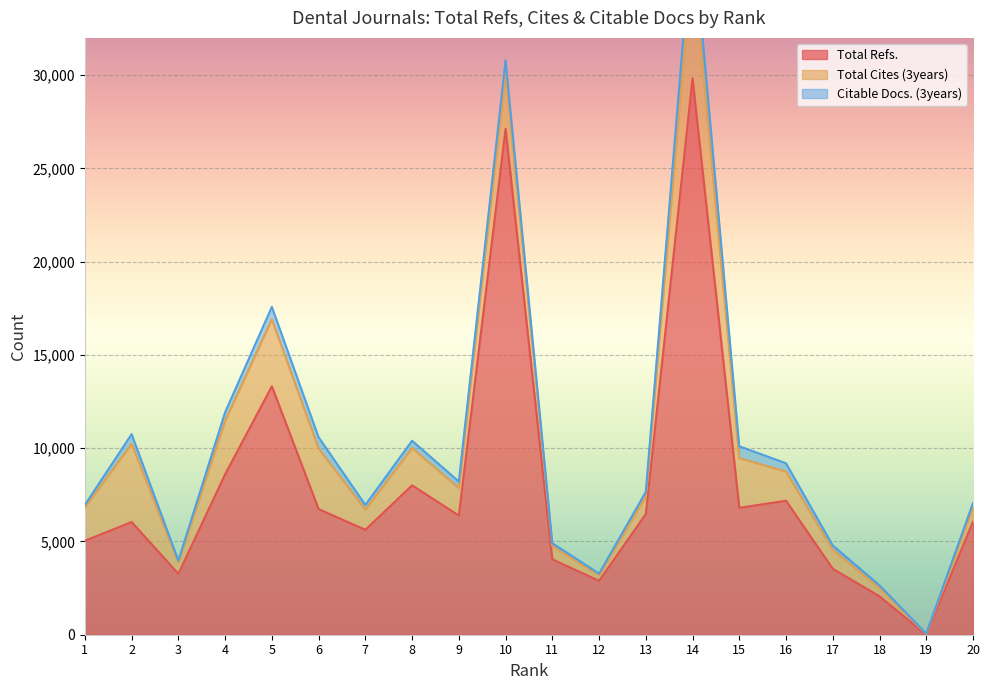

What is the value of the Citable Docs. (3years) point at the 7th from the left?

247